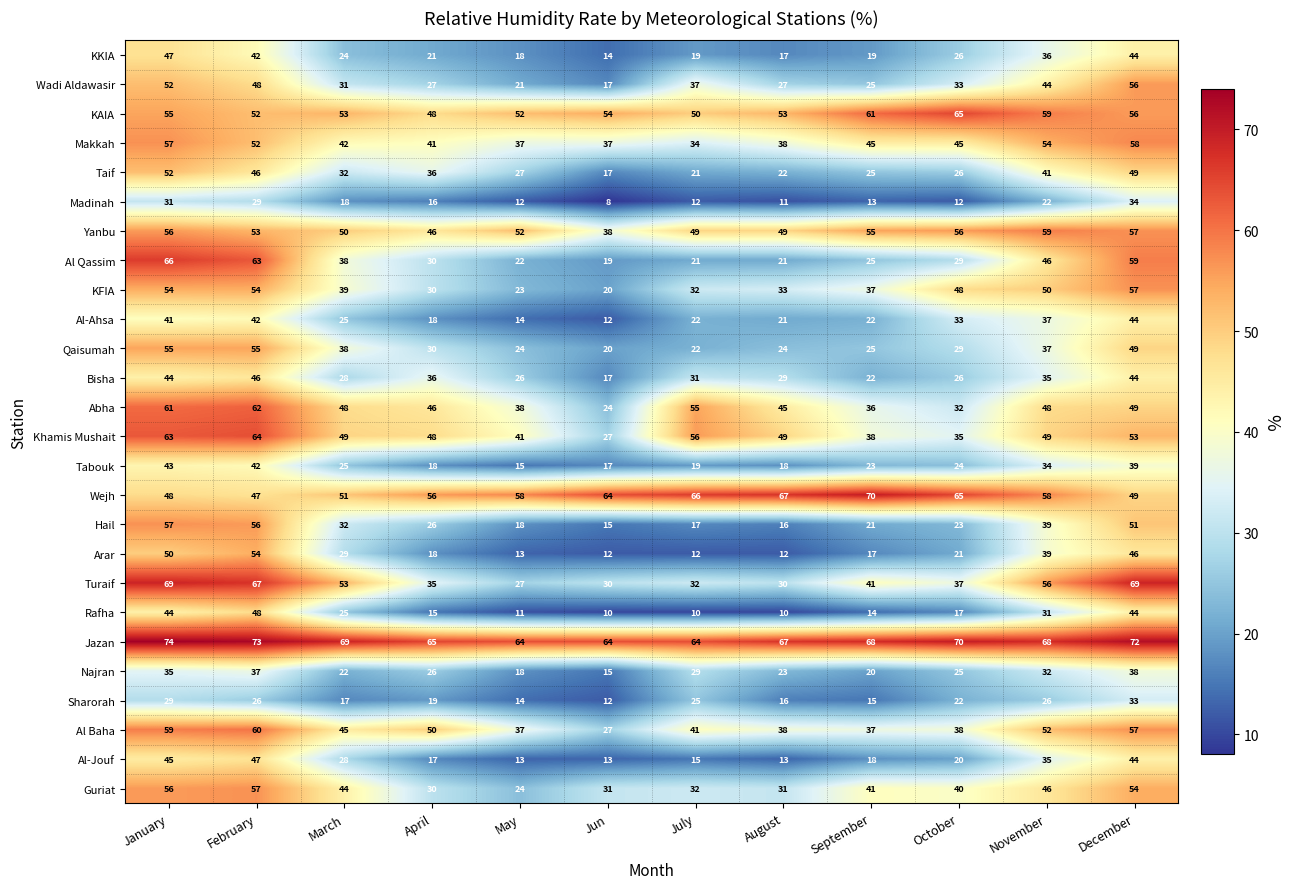

Is it true that KKIA equals 84 at January?

False